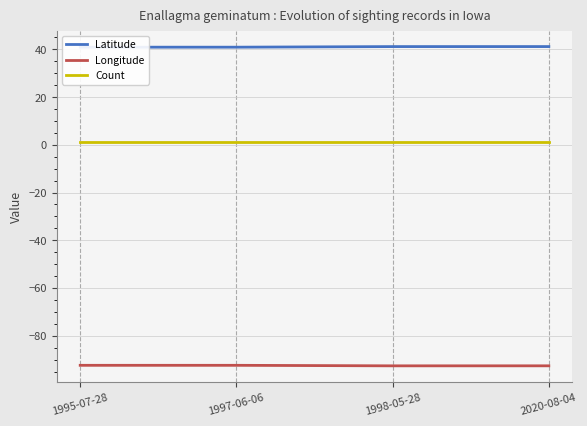

What is the lowest value of the Longitude series?

-92.6